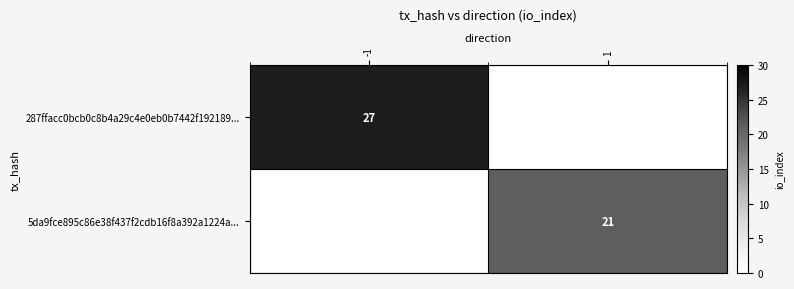

At how many categories does at least one series exceed 26?

1